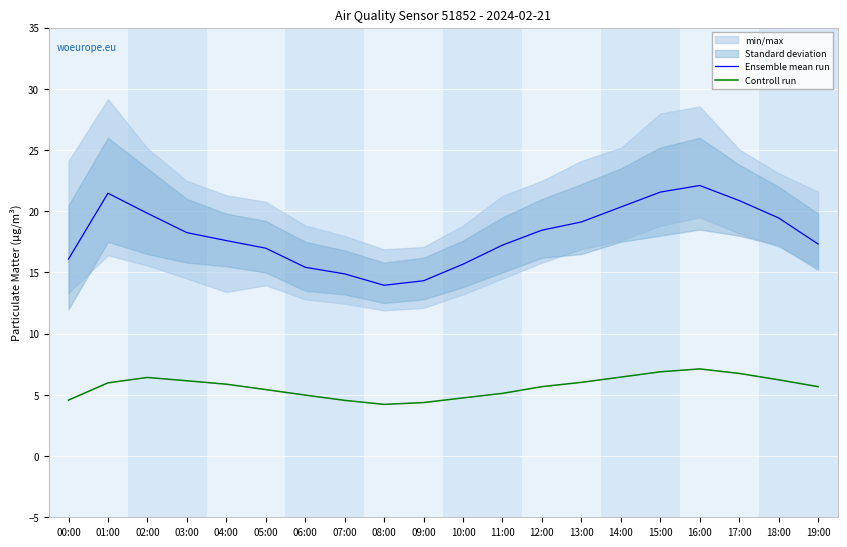

Rank the categories by Ensemble mean run value from highest to lowest.

16:00, 15:00, 01:00, 17:00, 14:00, 02:00, 18:00, 13:00, 12:00, 03:00, 04:00, 19:00, 11:00, 05:00, 00:00, 10:00, 06:00, 07:00, 09:00, 08:00